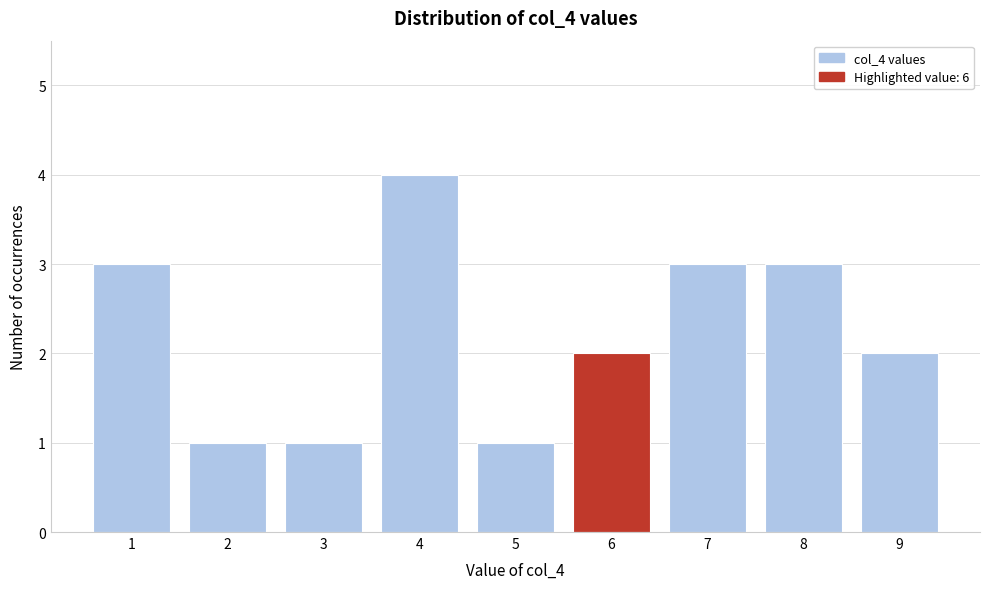

Reading left to right, list every bar in this chart as the range it spans on the x-axis followed by its height. The values are not printed on the chart, so give them approximately, as read against the axis.

0.5 to 1.5: 3
1.5 to 2.5: 1
2.5 to 3.5: 1
3.5 to 4.5: 4
4.5 to 5.5: 1
5.5 to 6.5: 2
6.5 to 7.5: 3
7.5 to 8.5: 3
8.5 to 9.5: 2